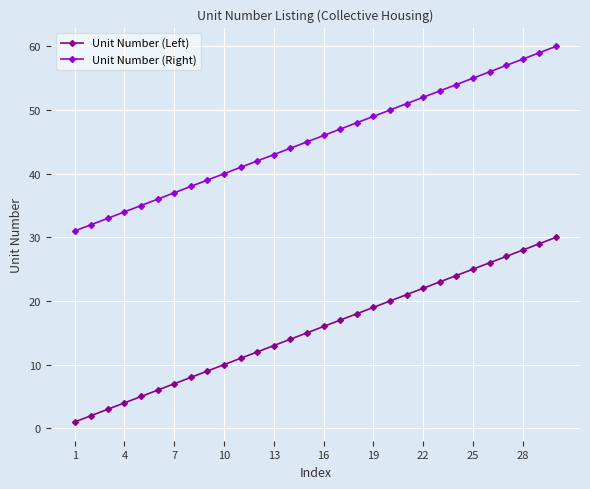

True or false: Unit Number (Left) has more than 1 interior local peaks.

False